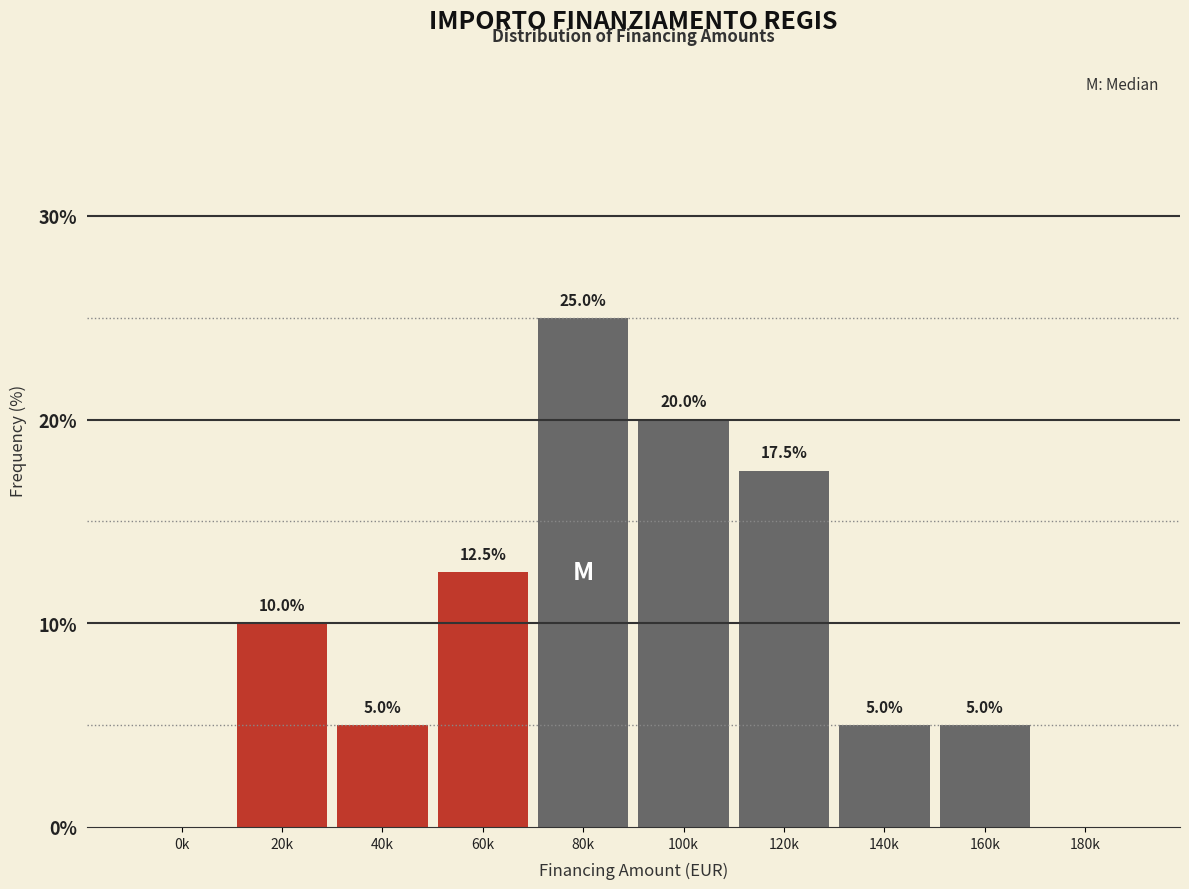

Reading right to left, what are all the values shown in this chart?

180k=0.0	160k=5.0	140k=5.0	120k=17.5	100k=20.0	80k=25.0	60k=12.5	40k=5.0	20k=10.0	0k=0.0